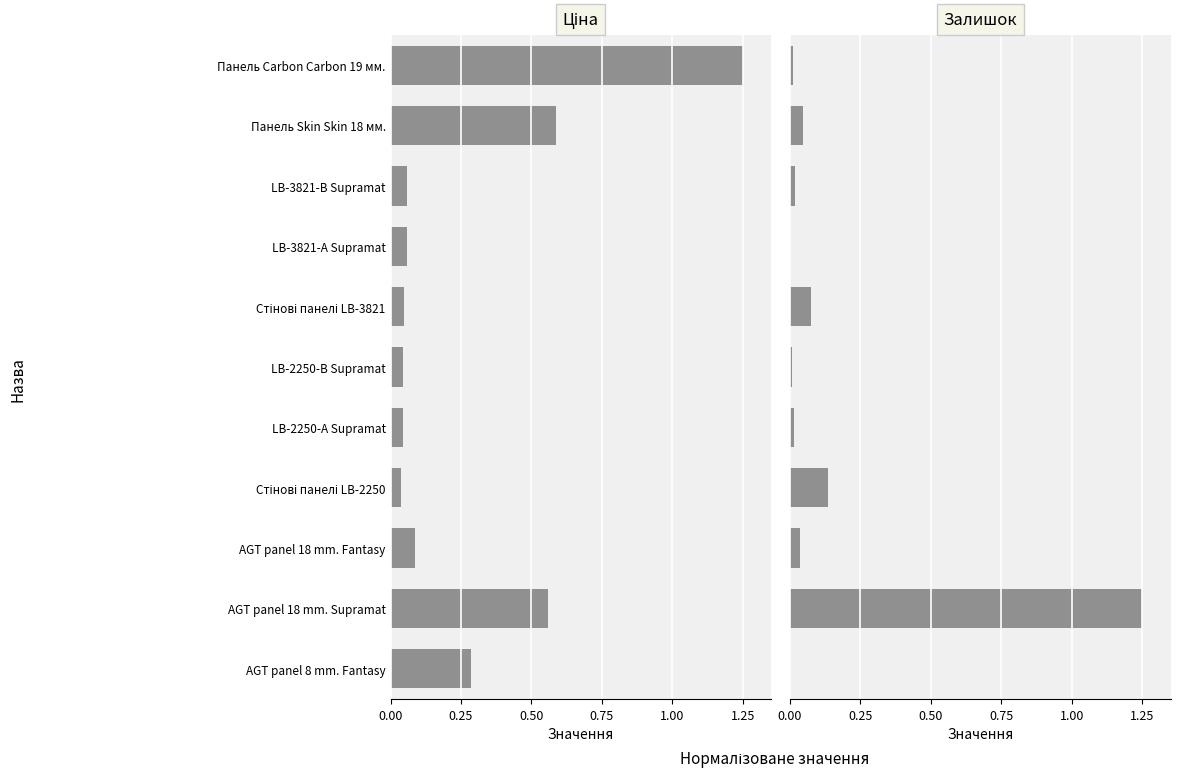

Is it true that Залишок (Shuffle) equals 0.0 at Панель Carbon Carbon 19 мм.?

True